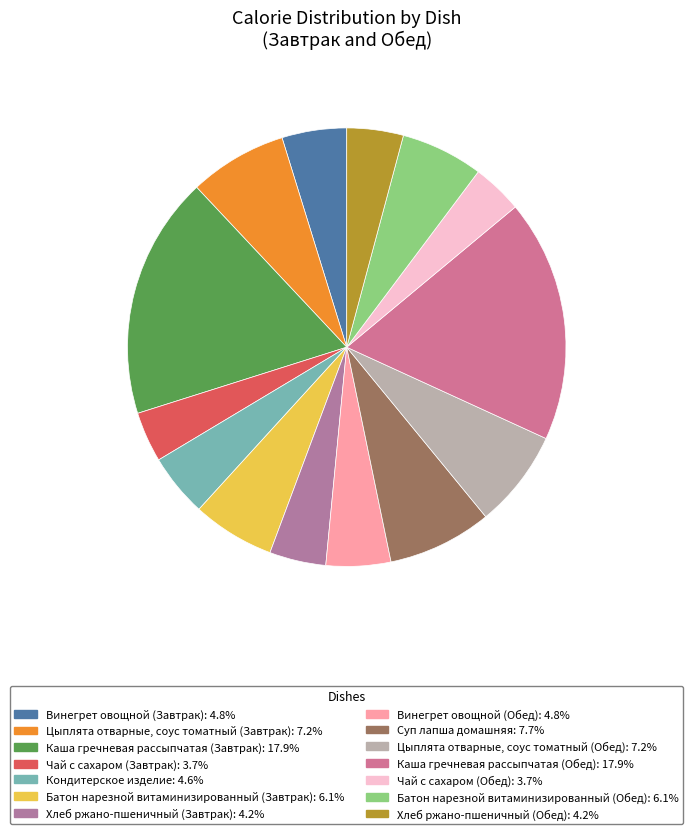

Is it true that Каша гречневая рассыпчатая (Обед) is 25% of the pie?

False